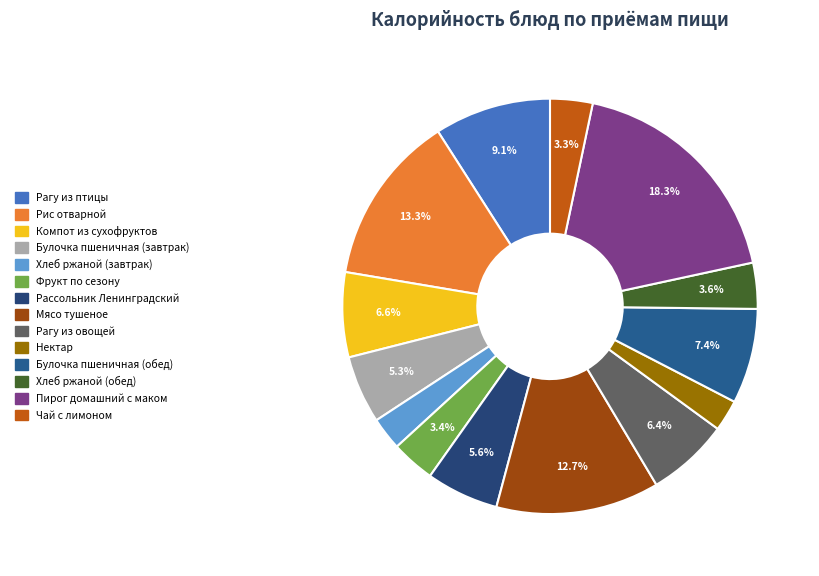

Is the sum of Хлеб ржаной (завтрак) and Чай с лимоном greater than half?

No